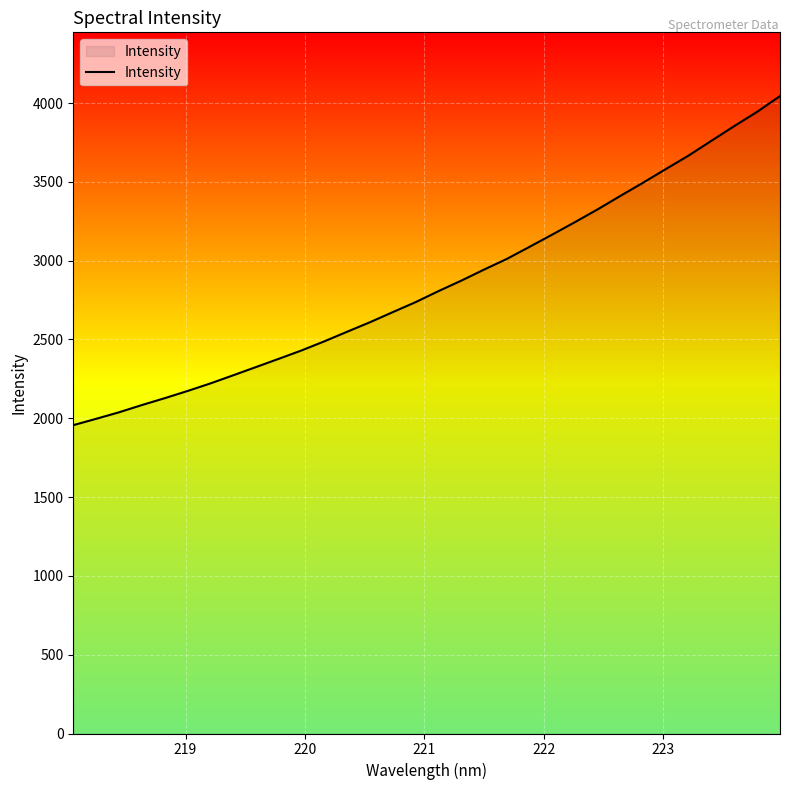

What is the difference between the maximum and minimum values?

2087.7